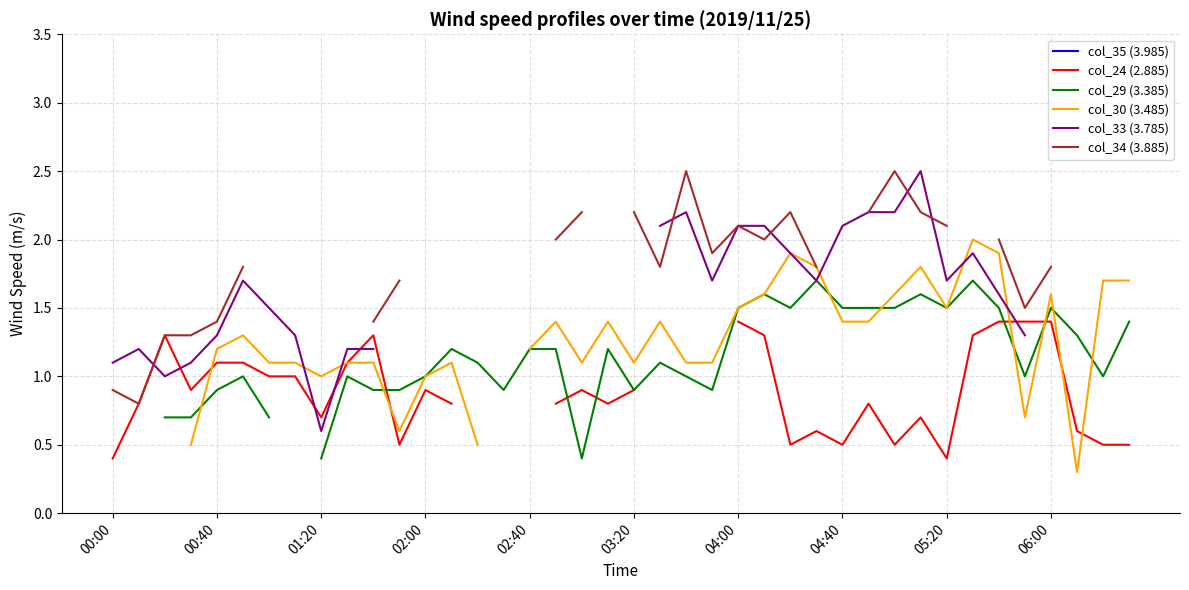

Does the chart have visible grid lines?

Yes